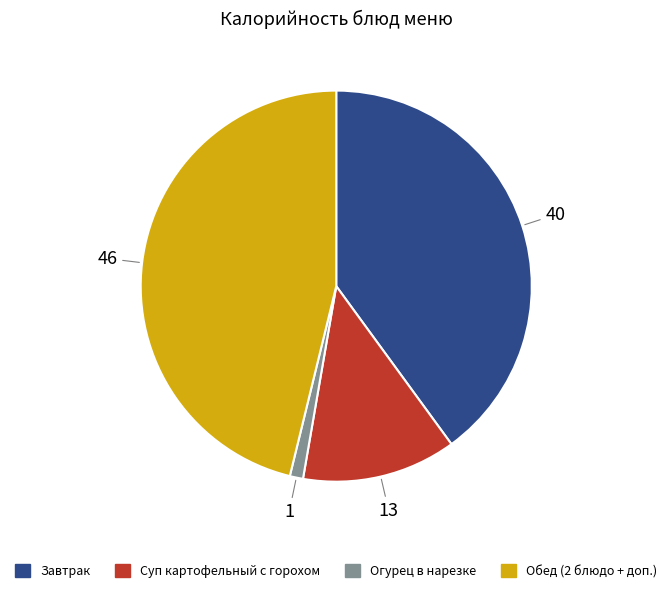

What is the largest slice in the pie chart?

Обед (2 блюдо + доп.)